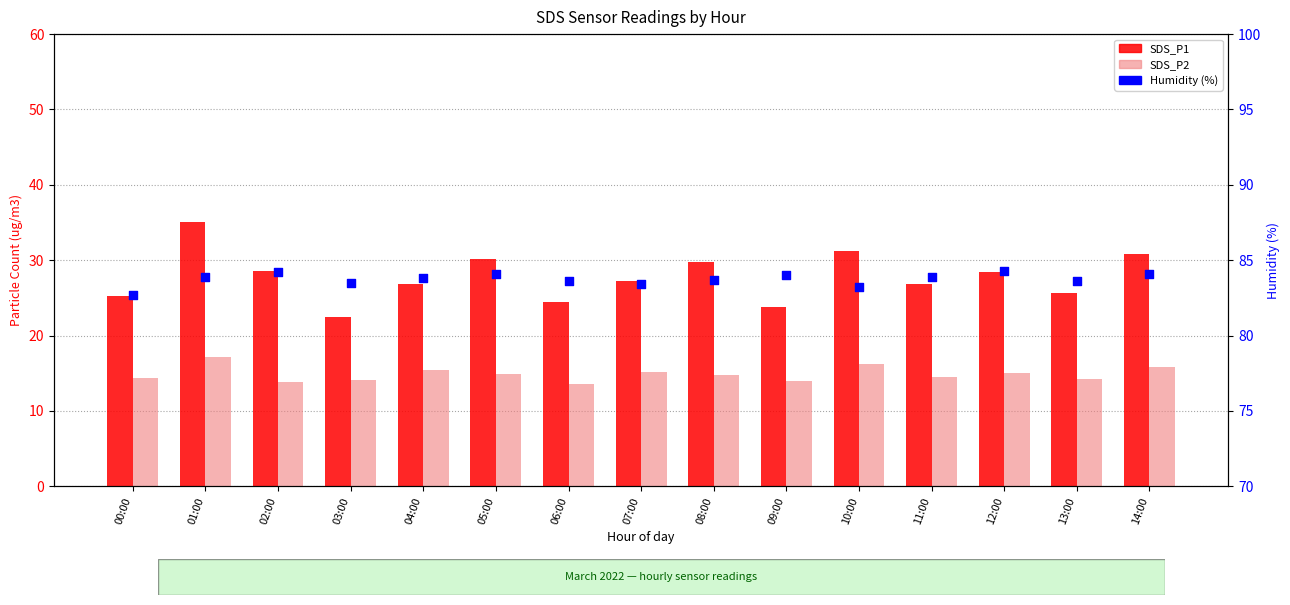

Which series contains the highest Y value?

Humidity (%)